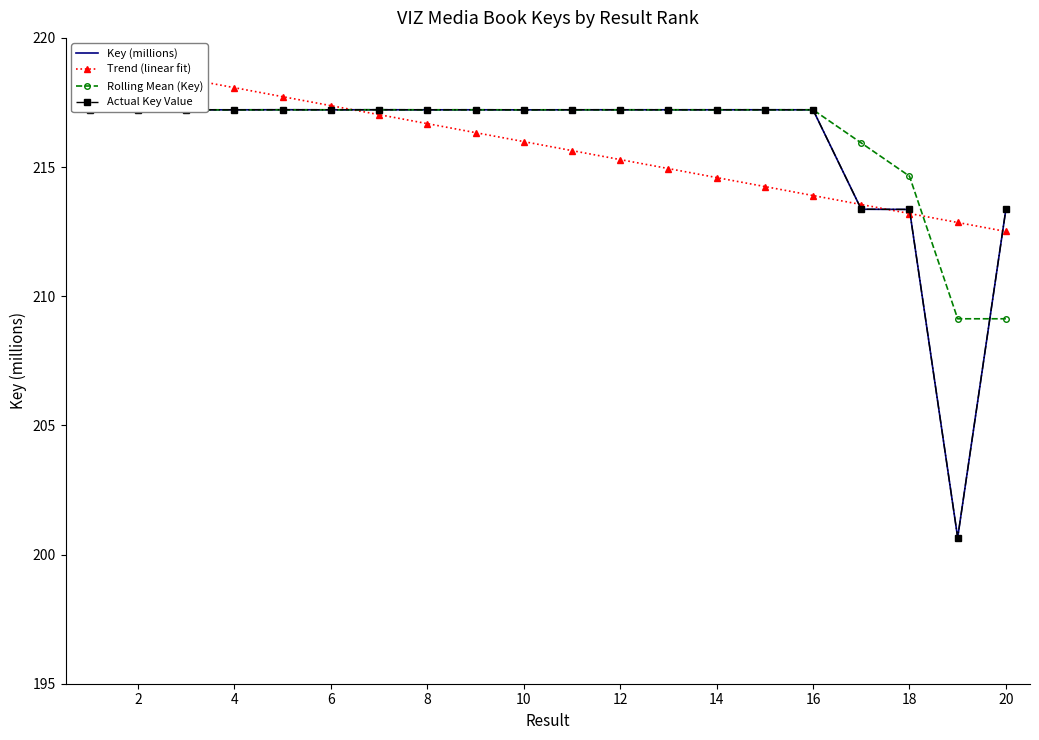

Between which two adjacent categories do Rolling Mean (Key) and Trend (linear fit) first intersect?

10 and 12